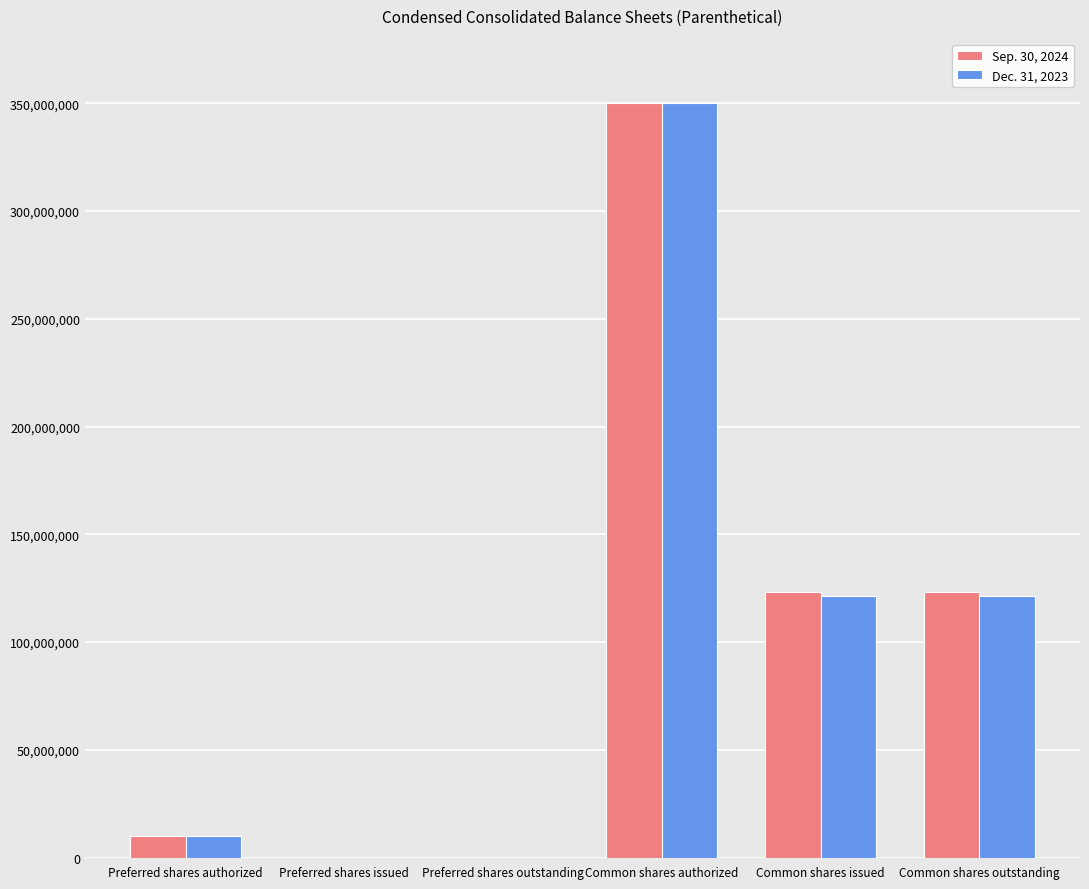

Are the bars horizontal?

No